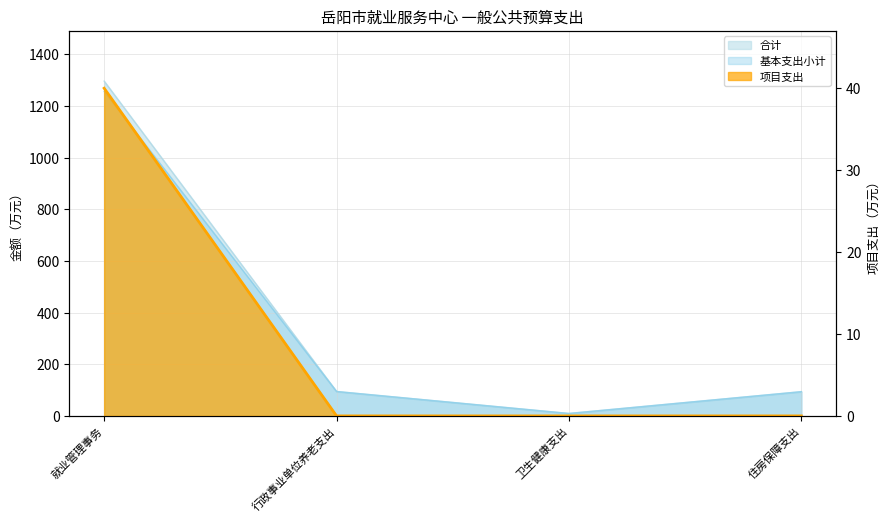

Which series has the largest total across all categories?

合计